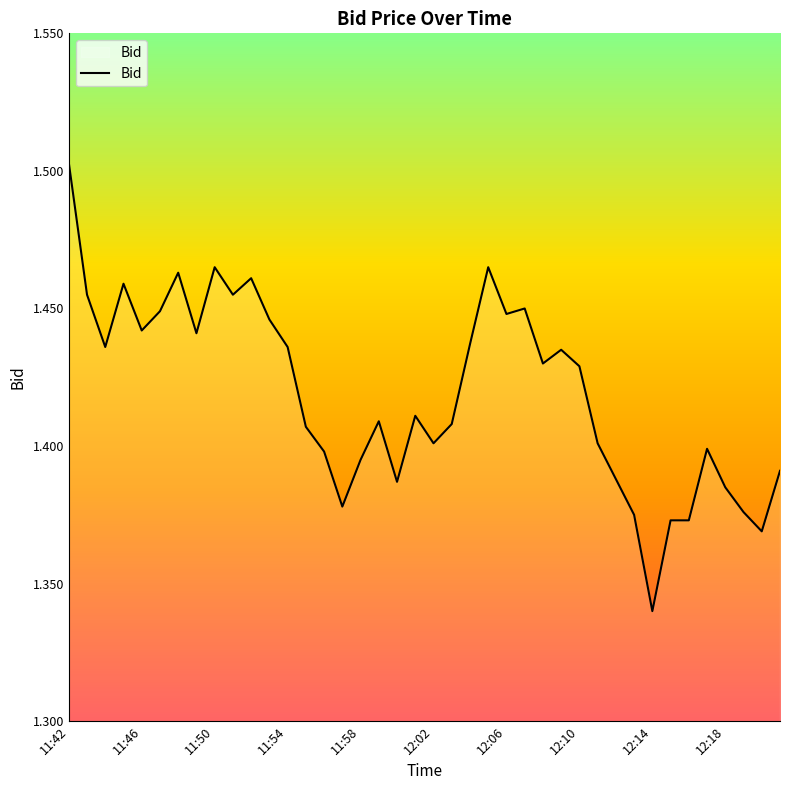

At which label is the value closest to 1?

12:14